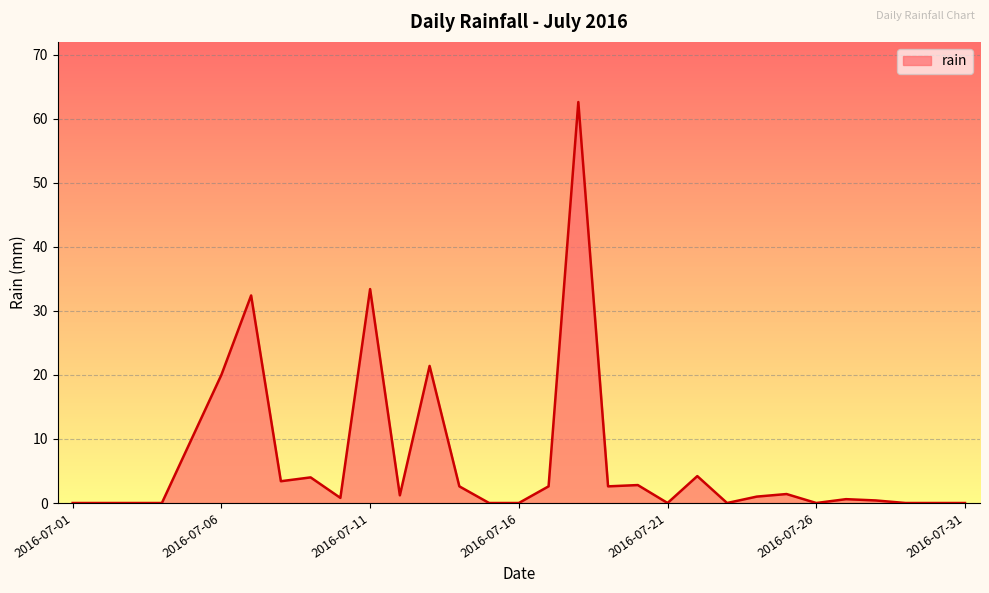

Does the chart display data point markers on the line(s)?

No